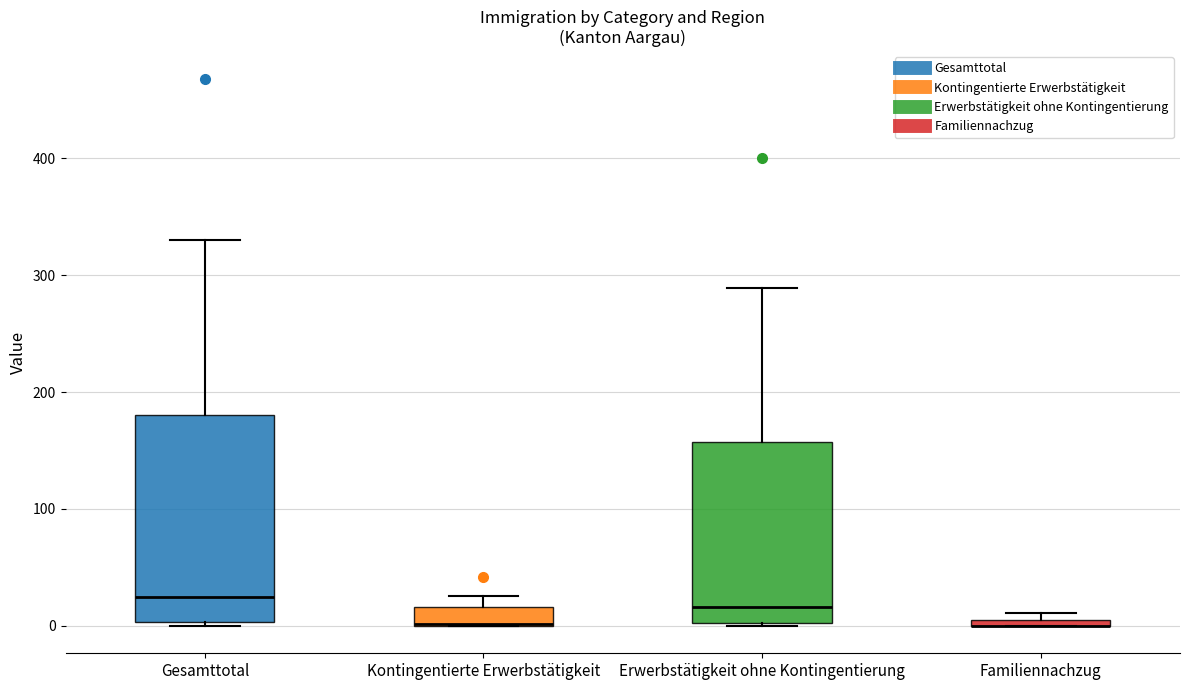

Where is the lower edge of the box for Erwerbstätigkeit ohne Kontingentierung on the y-axis? The values are not printed on the chart, so give them approximately, as read against the axis.

0